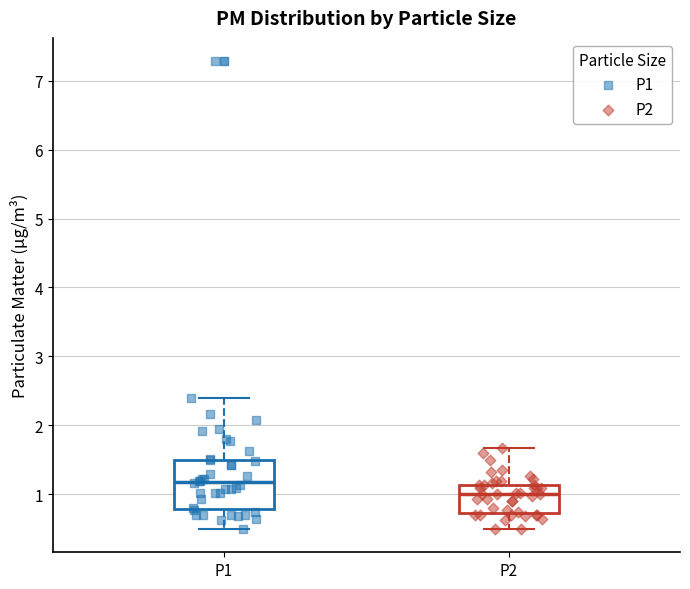

Which box has the lowest median line?

P2